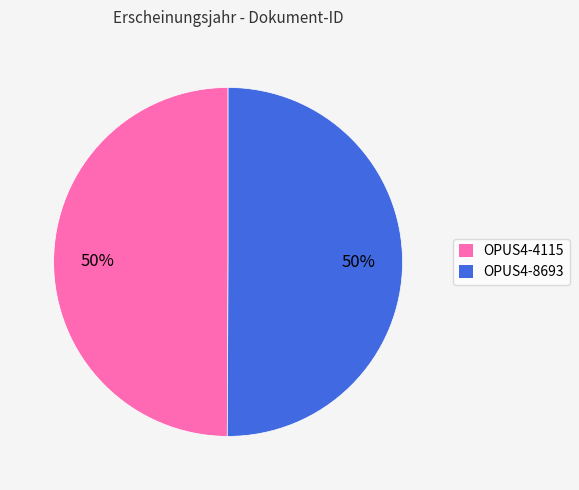

The OPUS4-8693 slice represents 50% of the pie. True or false?

True